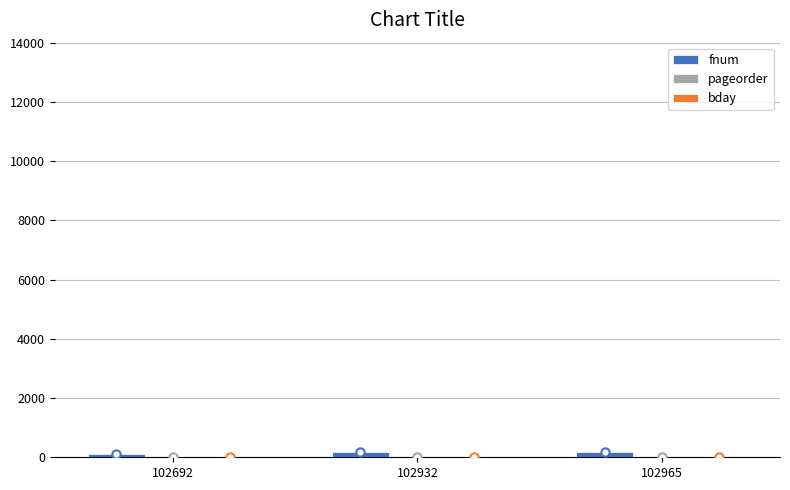

Which category has the lowest value across all series?

102932